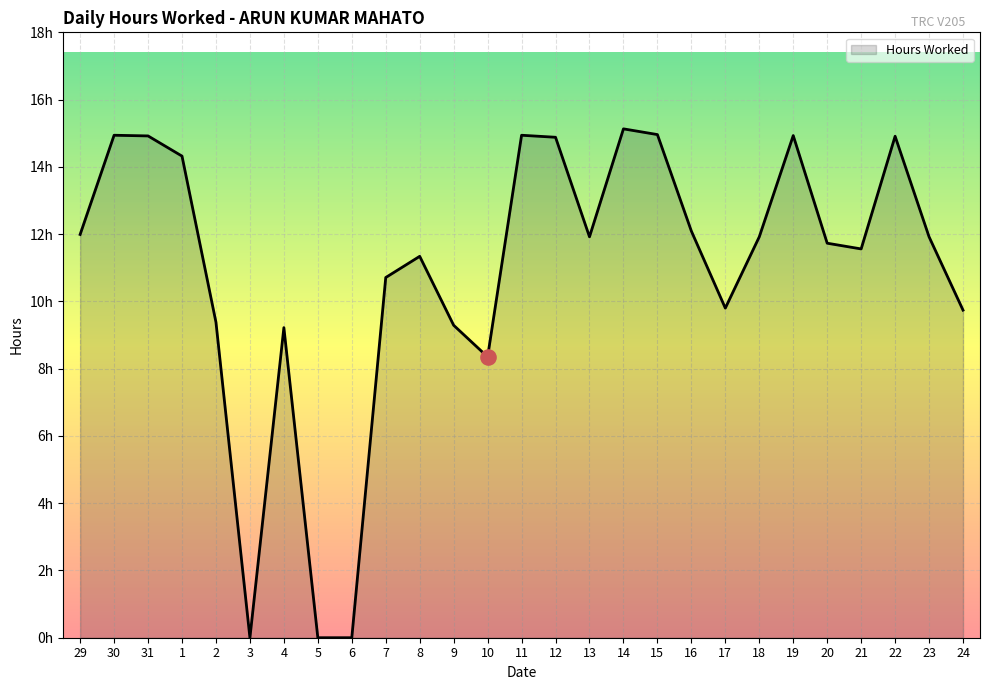

Which has a higher value, 22 or 3?

22